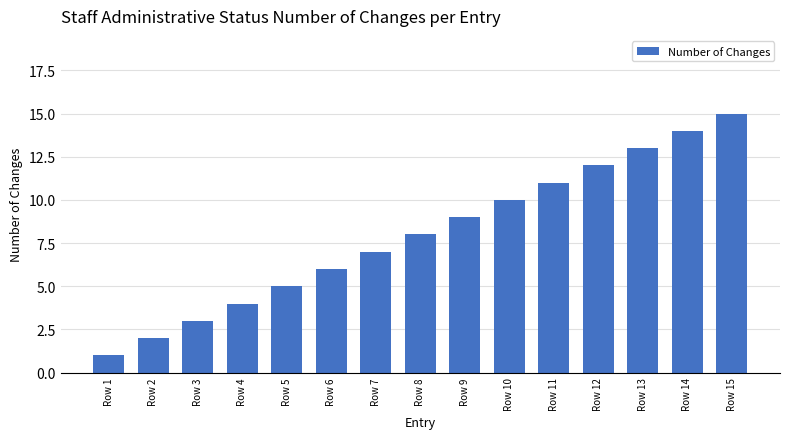

Rank the categories by value from lowest to highest.

Row 1, Row 2, Row 3, Row 4, Row 5, Row 6, Row 7, Row 8, Row 9, Row 10, Row 11, Row 12, Row 13, Row 14, Row 15